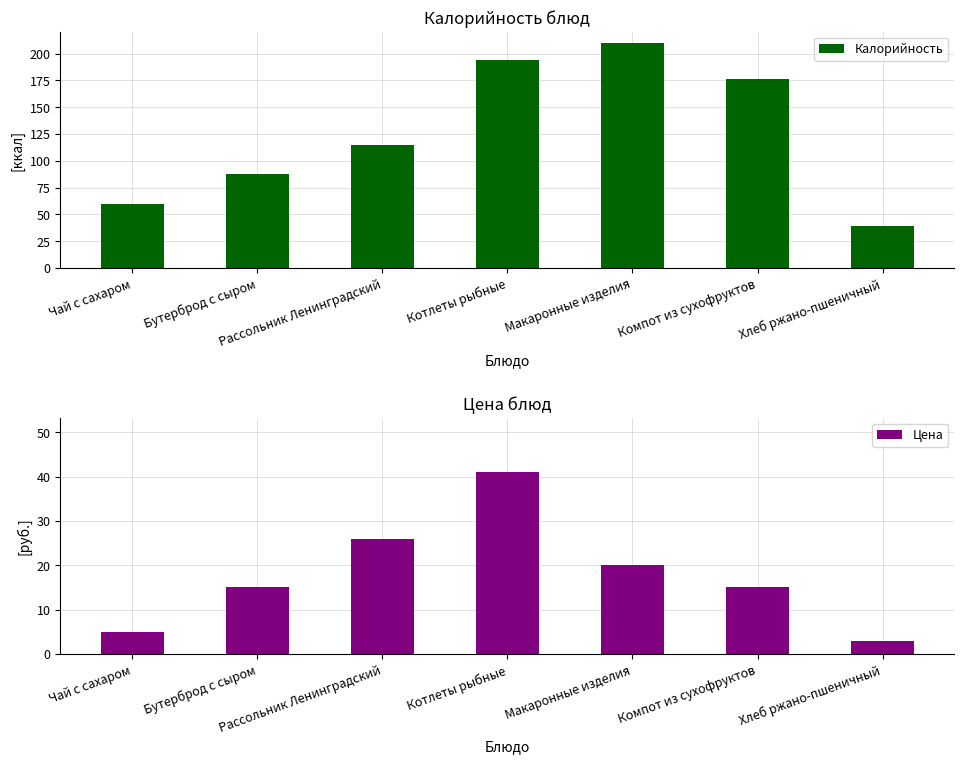

What is the difference between the Калорийность values at Хлеб ржано-пшеничный and Компот из сухофруктов?

137